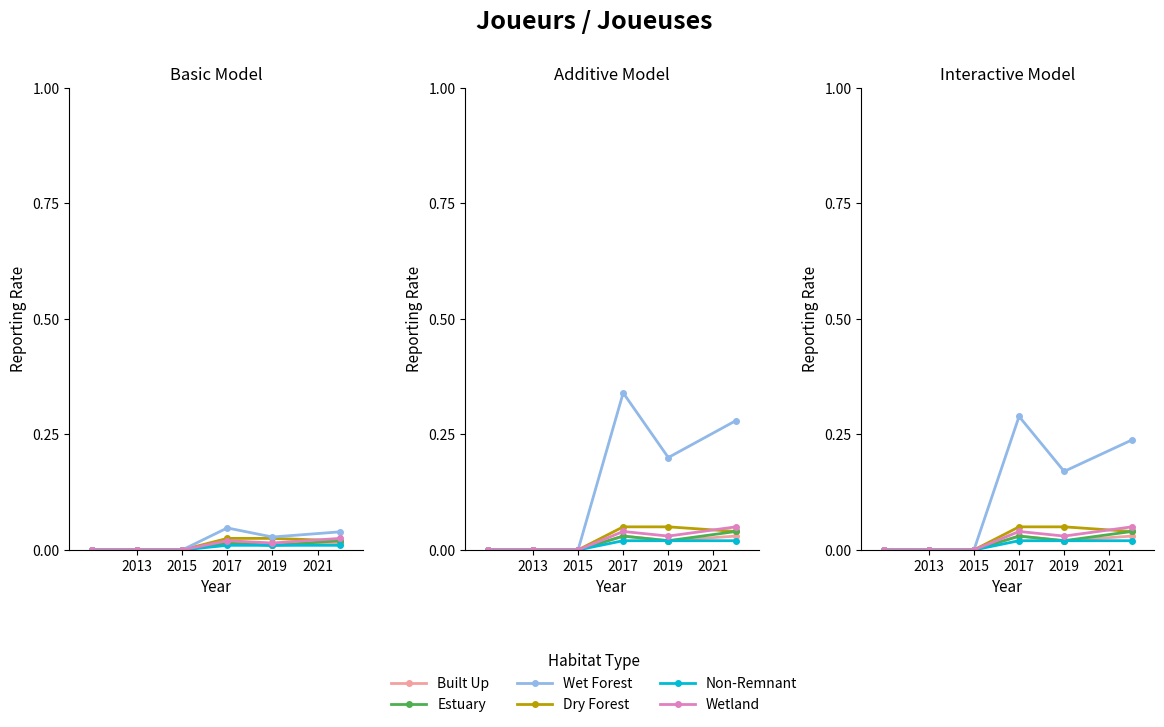

True or false: Wet Forest and Wetland cross at least once.

False